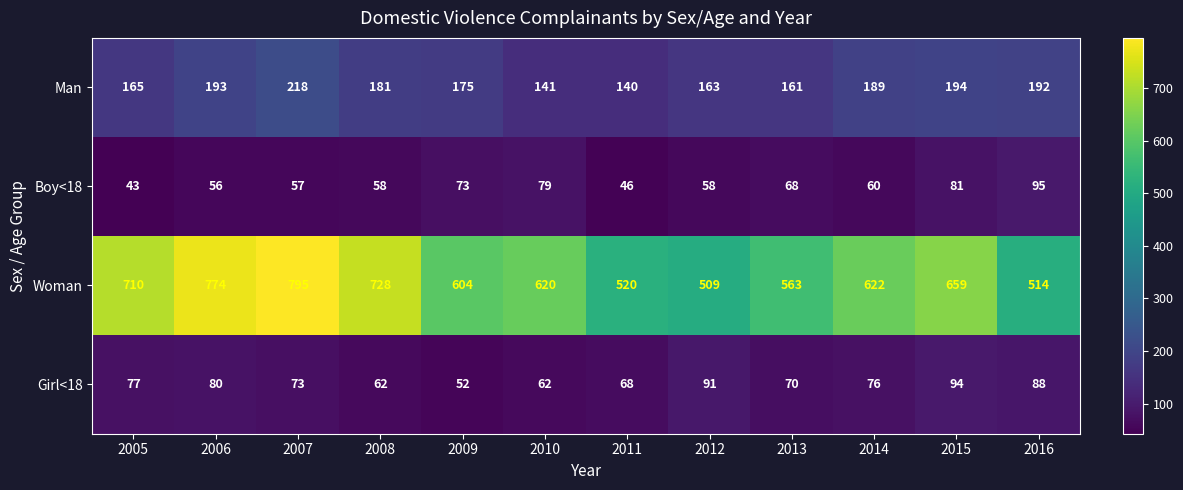

What is the greatest value displayed?

795